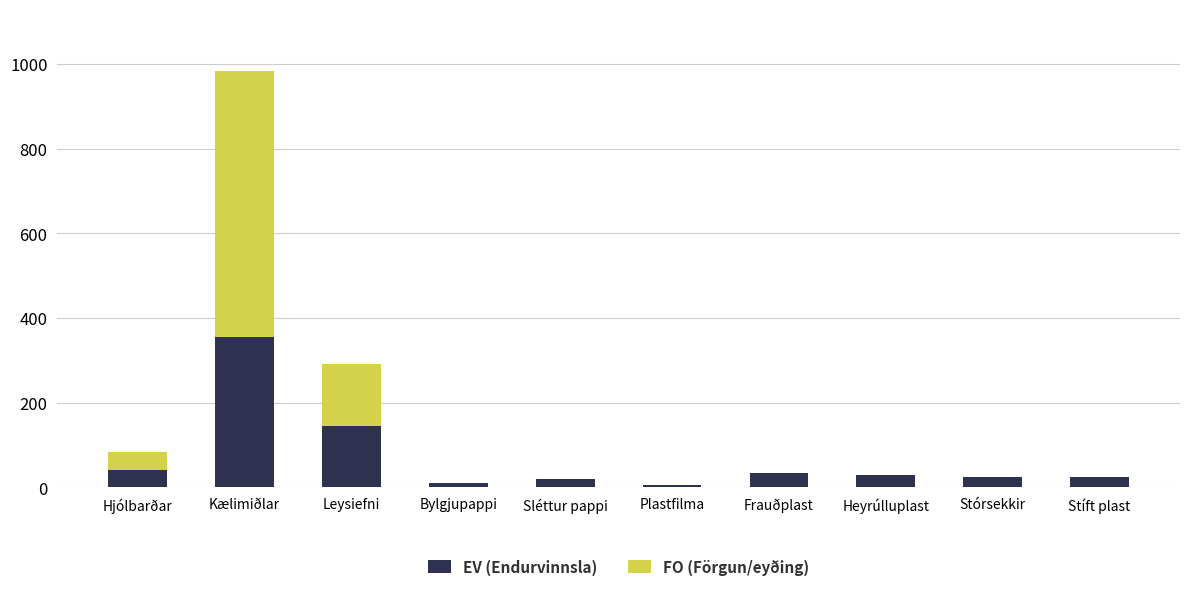

What is the maximum value for EV (Endurvinnsla)?

356